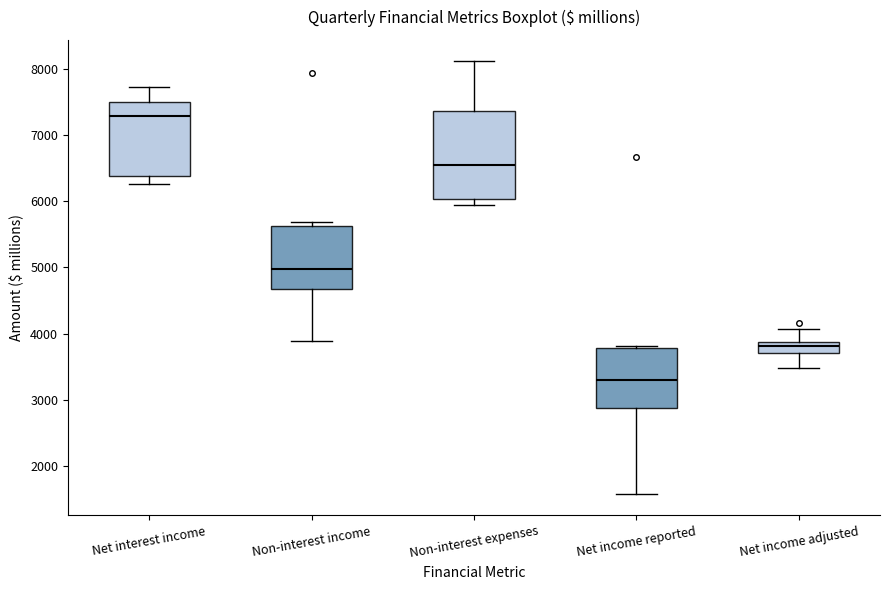

Which box is the tallest, from its lower edge to its upper edge?

Non-interest expenses